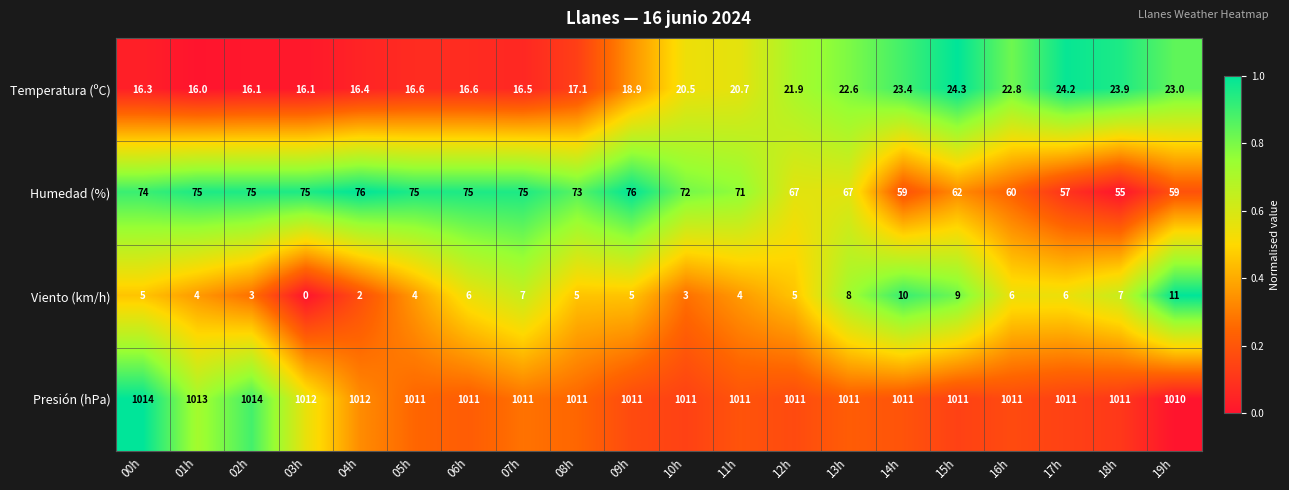

What is the difference between the highest and lowest values at 17h?

1005.0